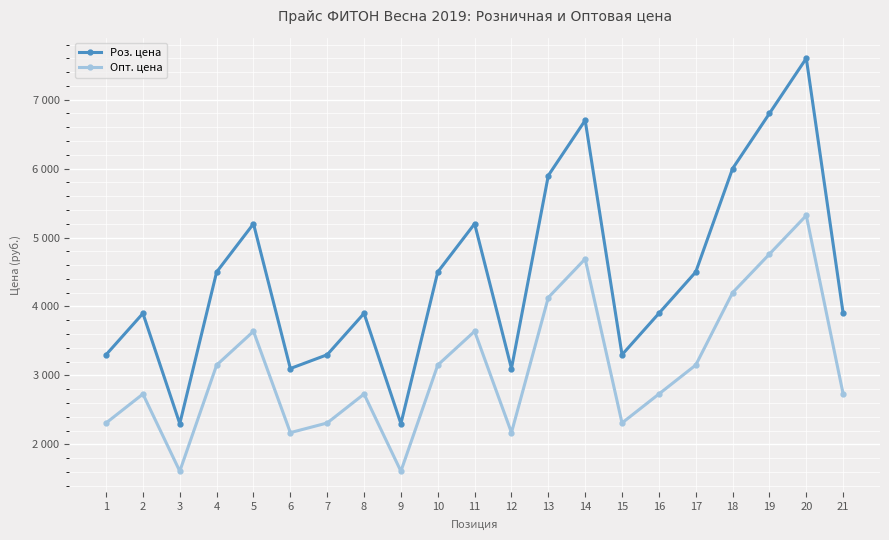

Between 1 and 16, which is larger?

16